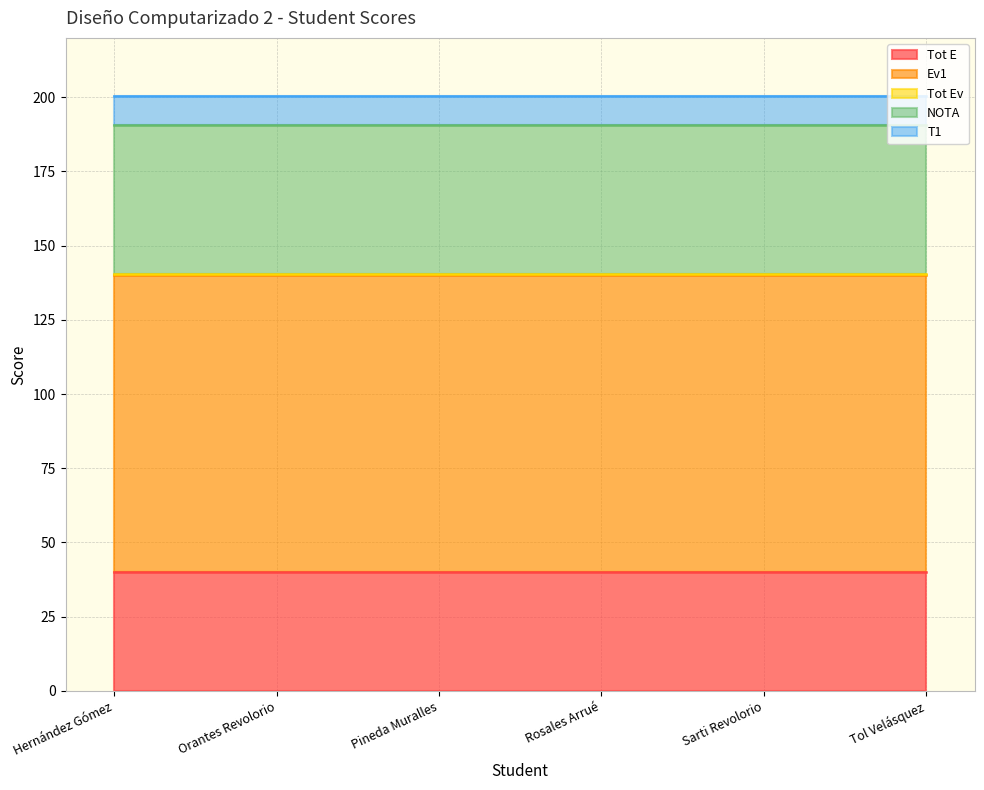

What value does the Tot E series have at Sarti Revolorio?

40.0